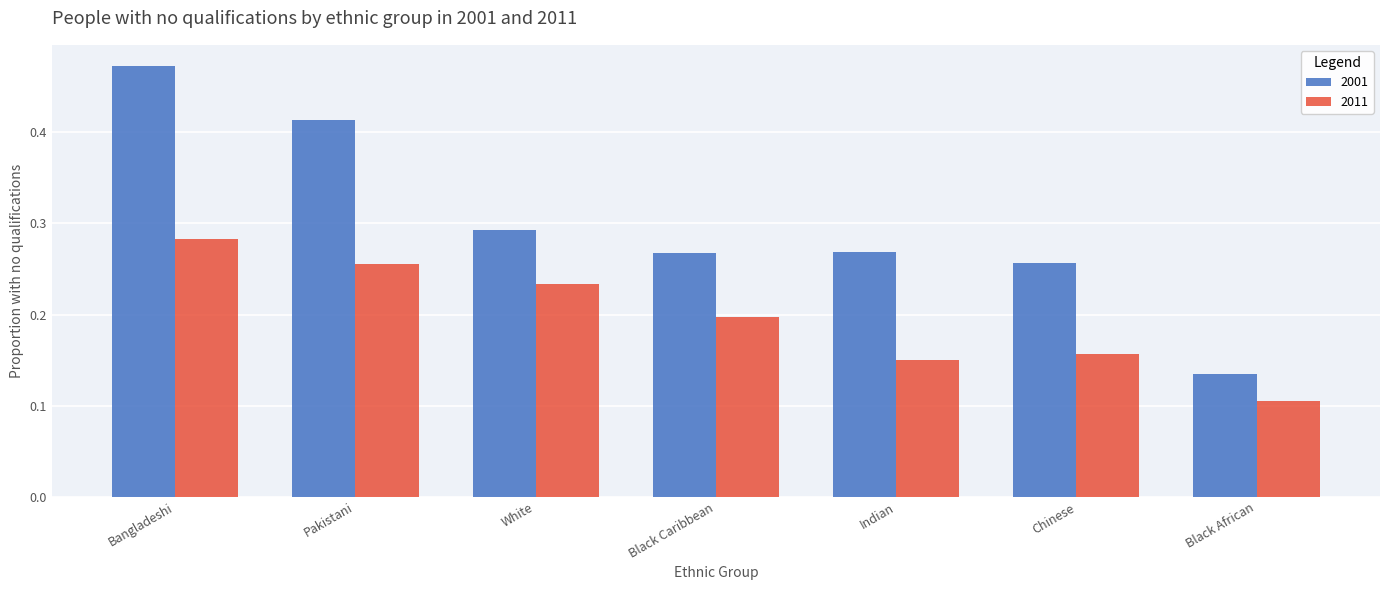

What is the label of the 5th bar from the right?

White